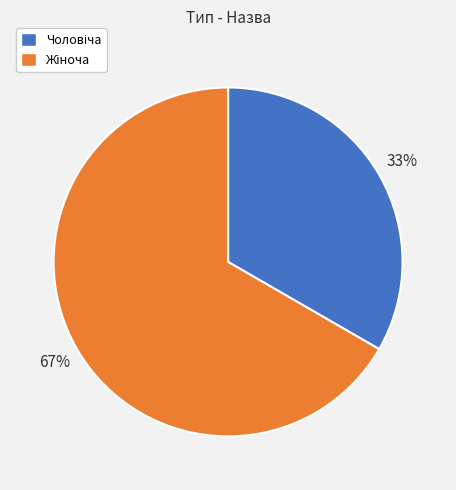

Does any single category account for the majority?

Yes